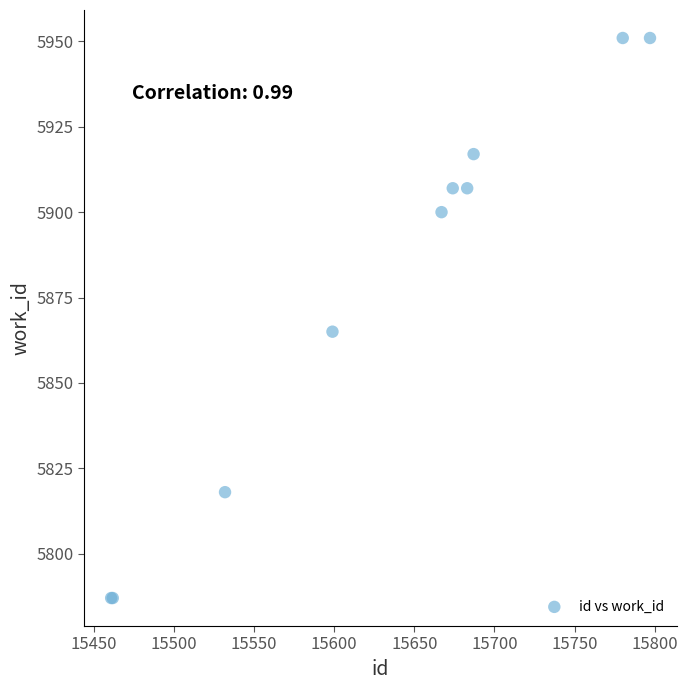

What Y value in the scatter plot is closest to 5869?

5865